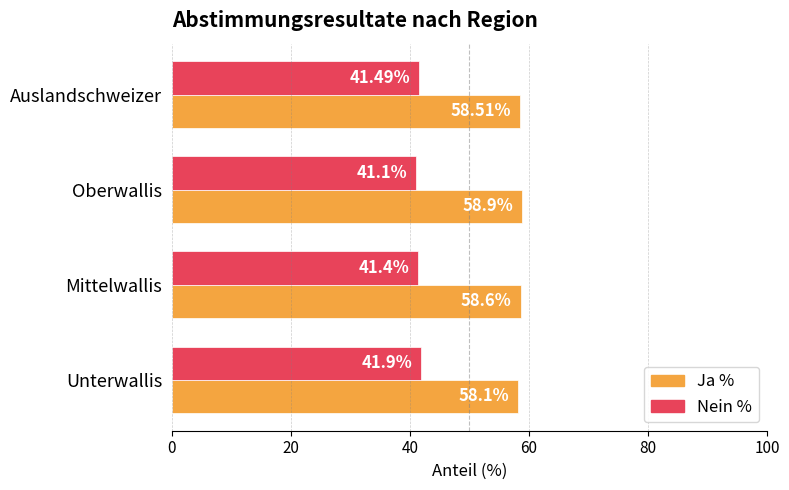

List the series in order of their overall mean, highest first.

Ja %, Nein %